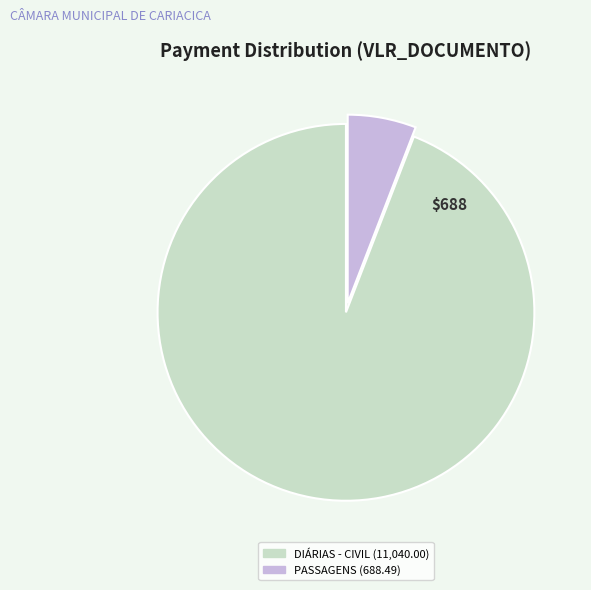

Does any single category account for the majority?

Yes